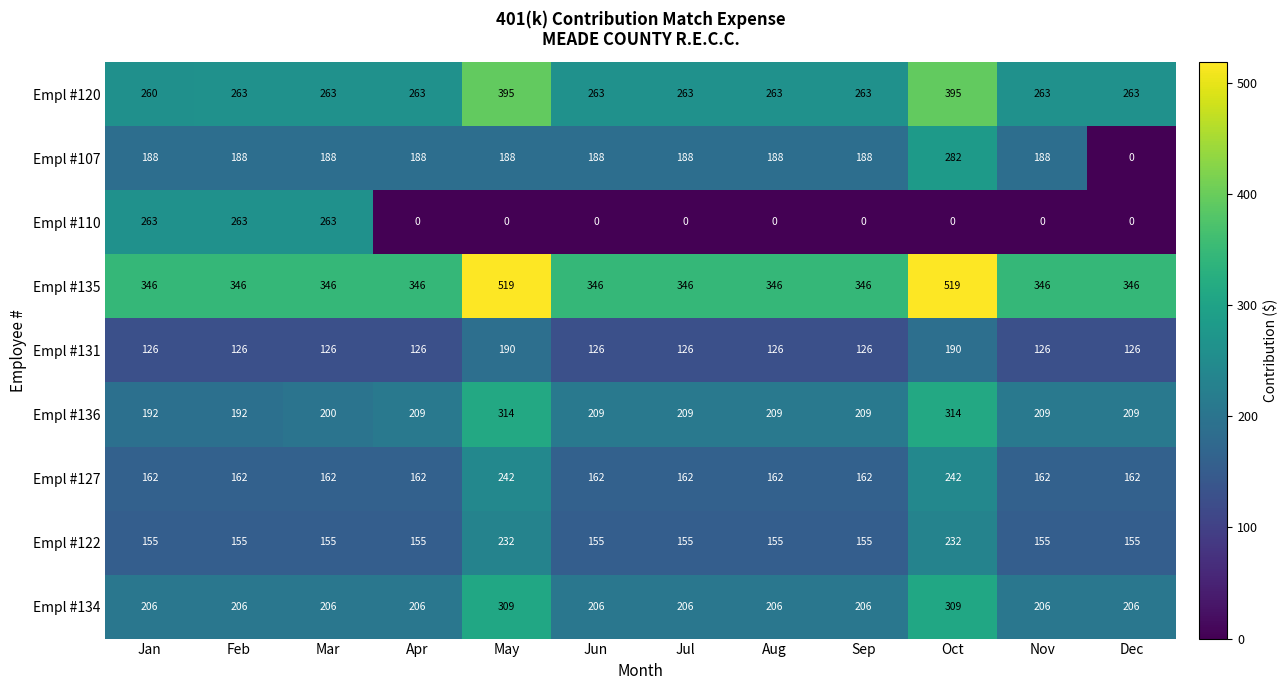

What is the sum of the Empl #131 values at Nov and Dec?

252